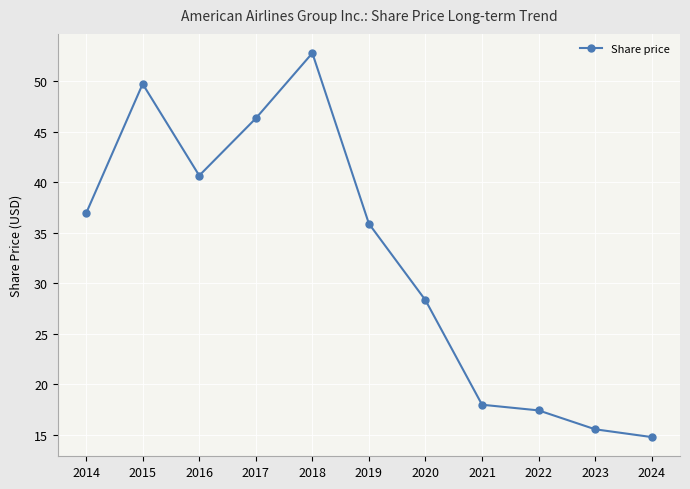

Rank the categories by value from highest to lowest.

2018, 2015, 2017, 2016, 2014, 2019, 2020, 2021, 2022, 2023, 2024